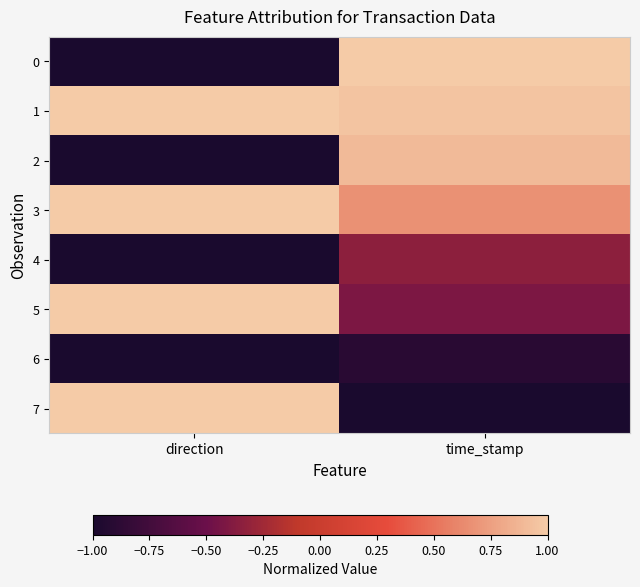

Reading left to right, what are all the values shown in this chart?

0: direction=-1.0	time_stamp=1.0
1: direction=1.0	time_stamp=1.0
2: direction=-1.0	time_stamp=0.9
3: direction=1.0	time_stamp=0.7
4: direction=-1.0	time_stamp=-0.3
5: direction=1.0	time_stamp=-0.4
6: direction=-1.0	time_stamp=-0.9
7: direction=1.0	time_stamp=-1.0